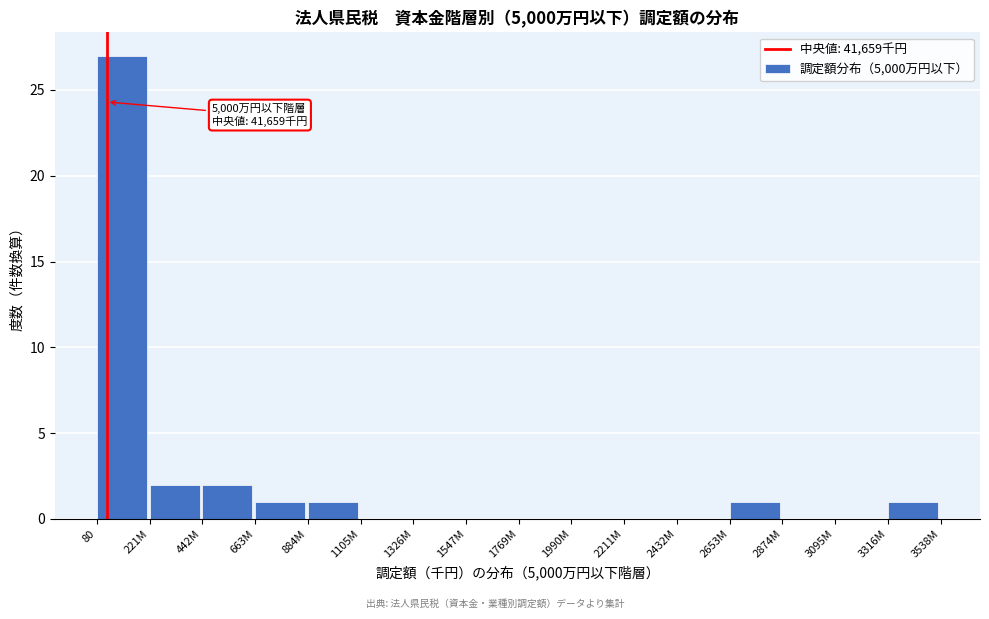

Reading right to left, extract all data points from this chart.

3316M=1	3095M=0	2874M=0	2653M=1	2432M=0	2211M=0	1990M=0	1769M=0	1547M=0	1326M=0	1105M=0	884M=1	663M=1	442M=2	221M=2	80=27